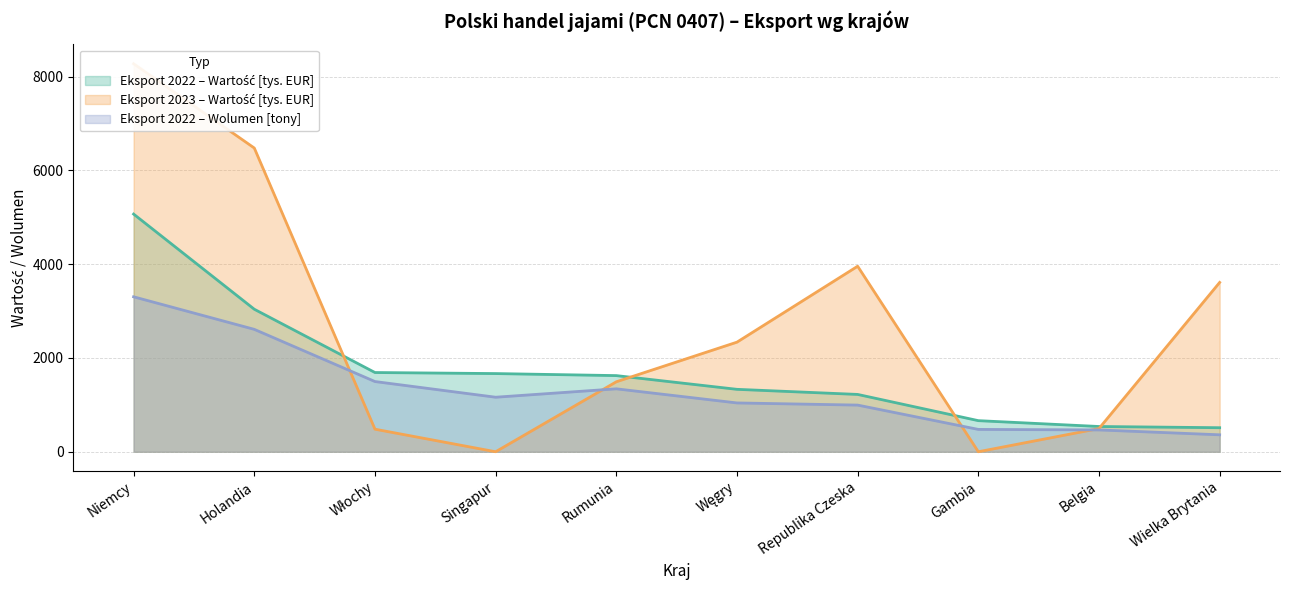

True or false: Eksport 2022 – Wolumen [tony] has a value of 361.4 at Wielka Brytania.

True